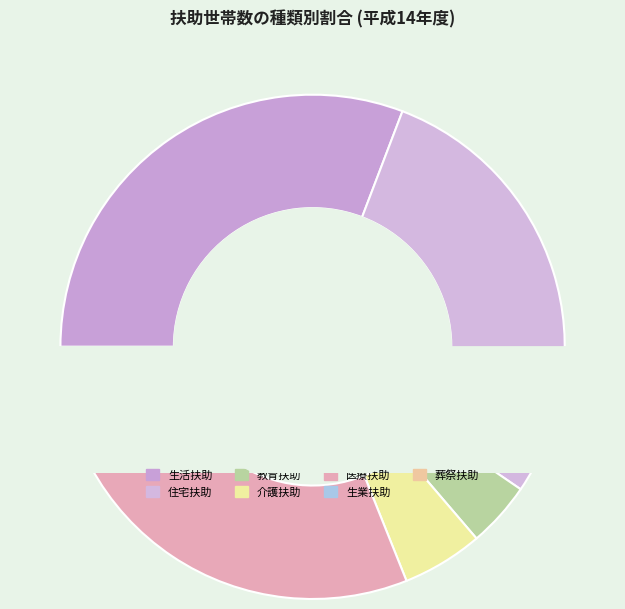

To the nearest percent, what is the difference between the 介護扶助 and 生業扶助 slice percentages?

5%